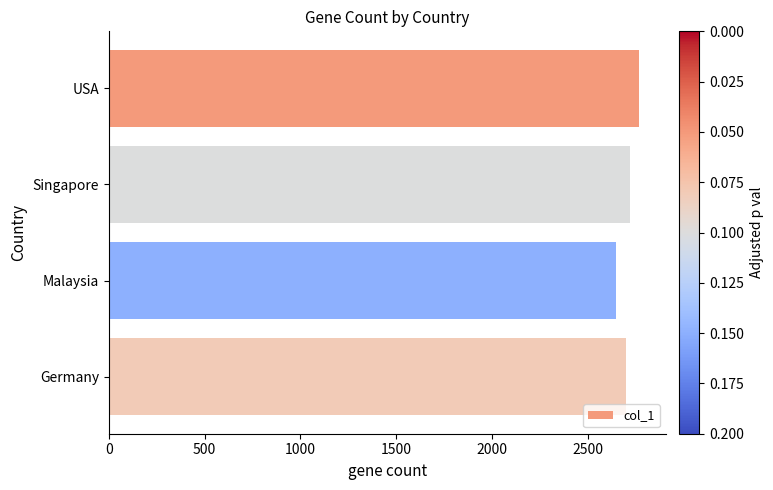

What is the label of the 3rd bar from the top?

Malaysia